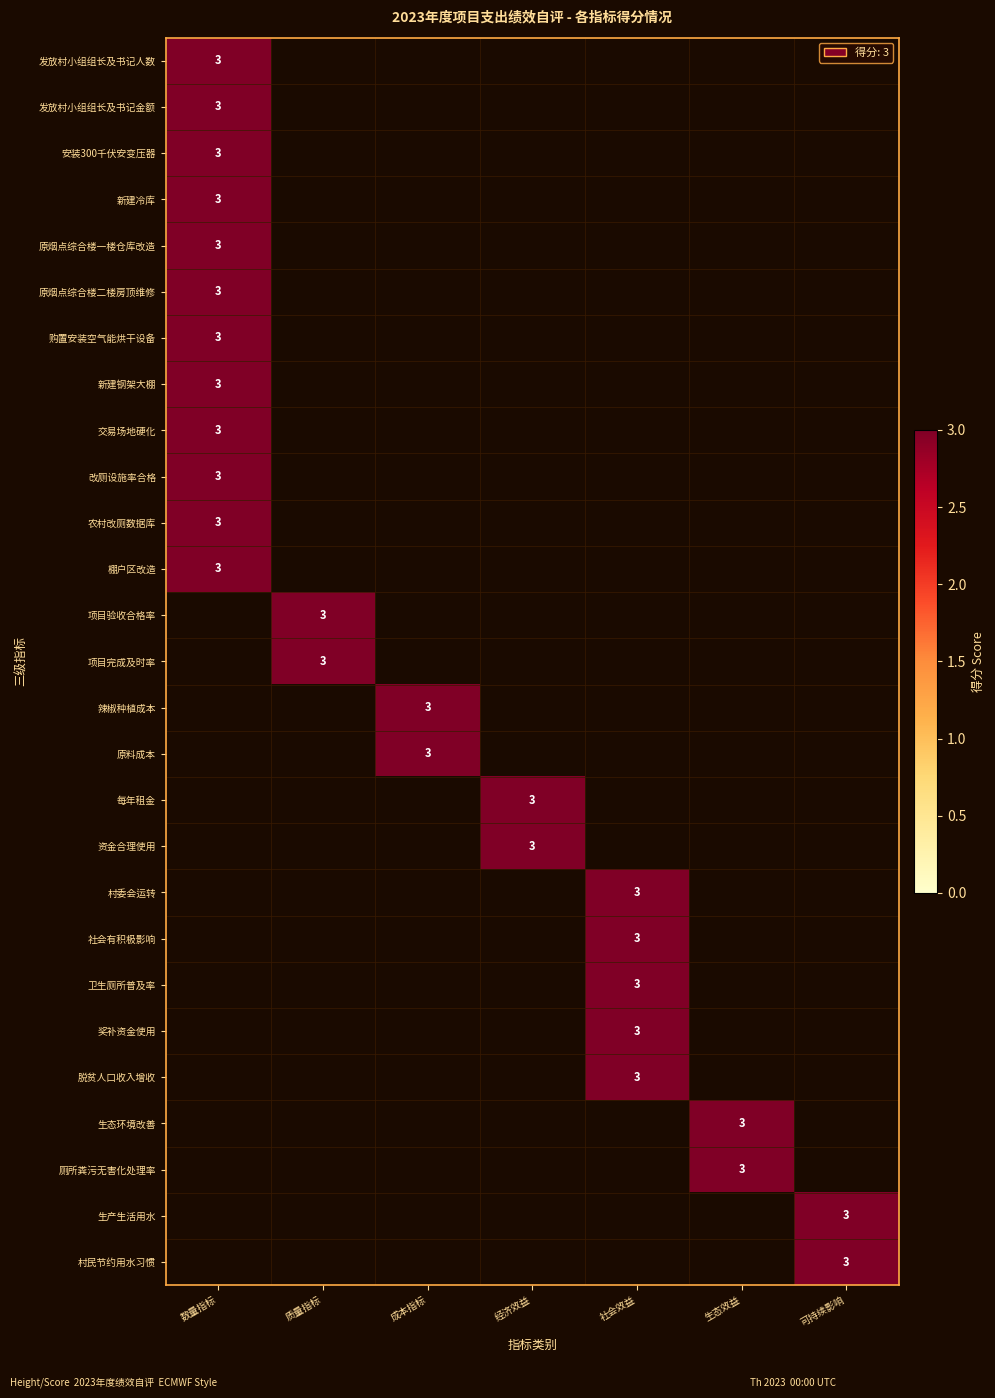

The value of 资金合理使用 at 经济效益 is 3. True or false?

True